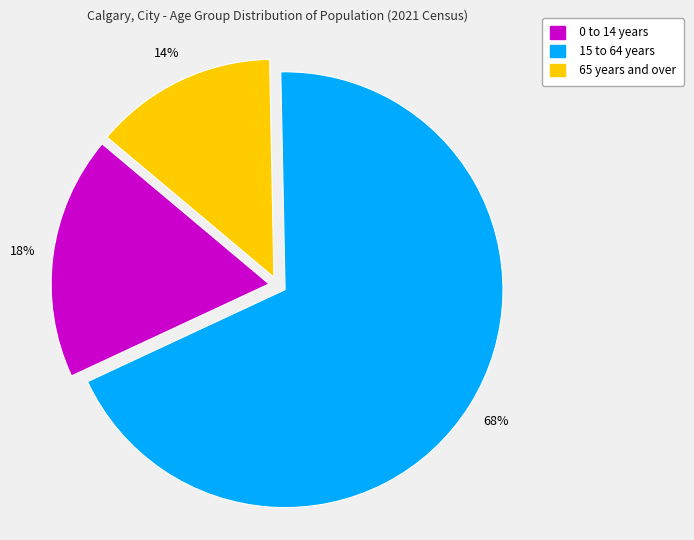

To the nearest percent, what portion does 15 to 64 years represent?

68%